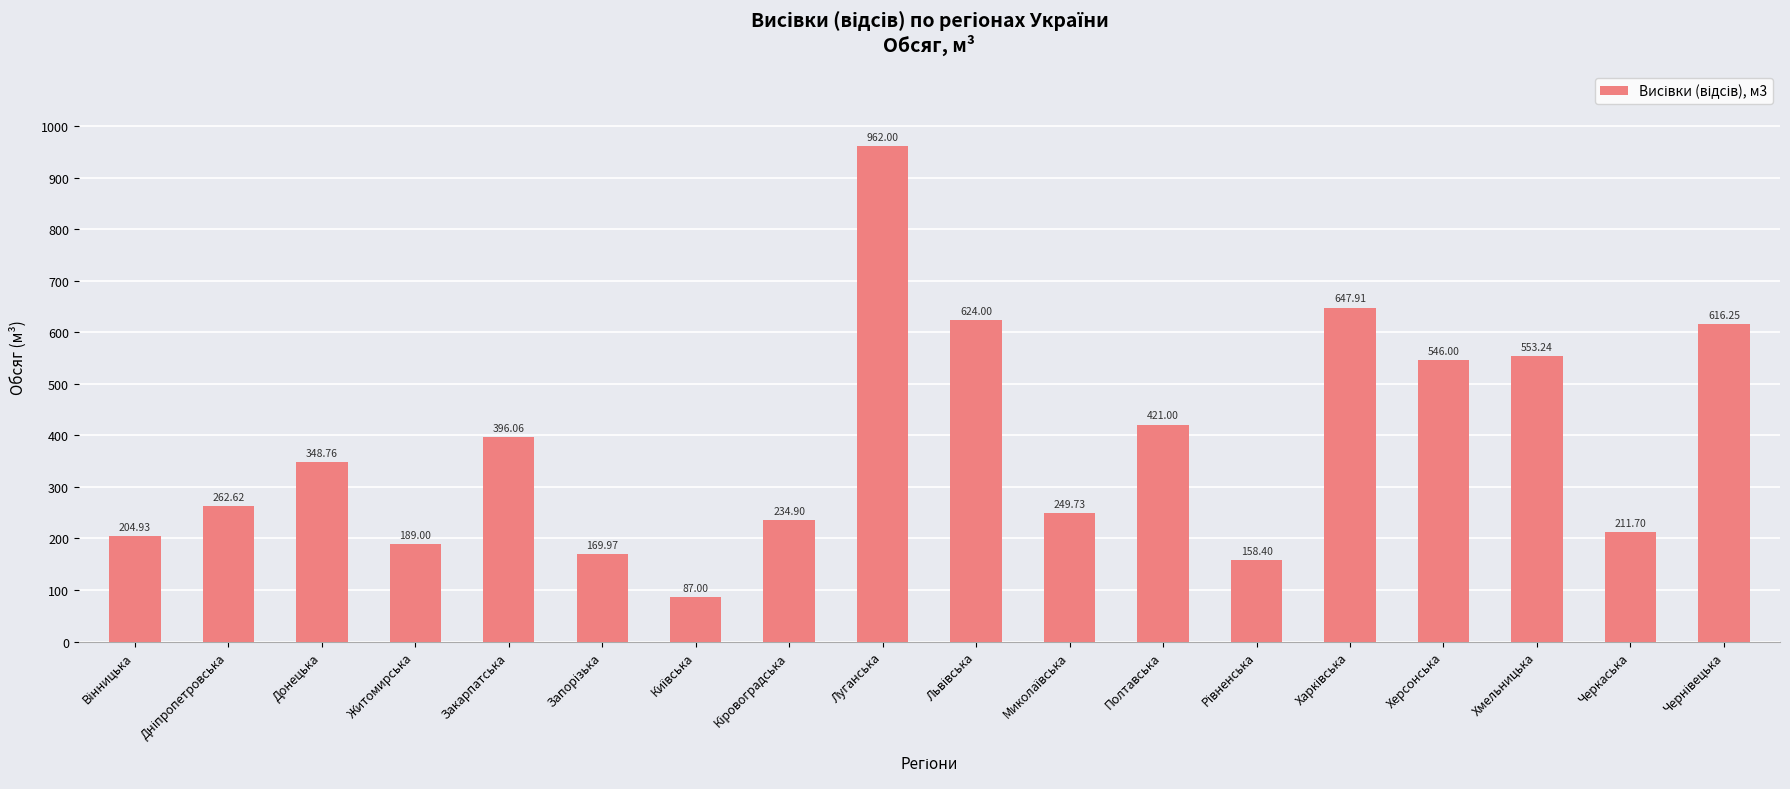

What is the label of the 3rd bar from the right?

Хмельницька